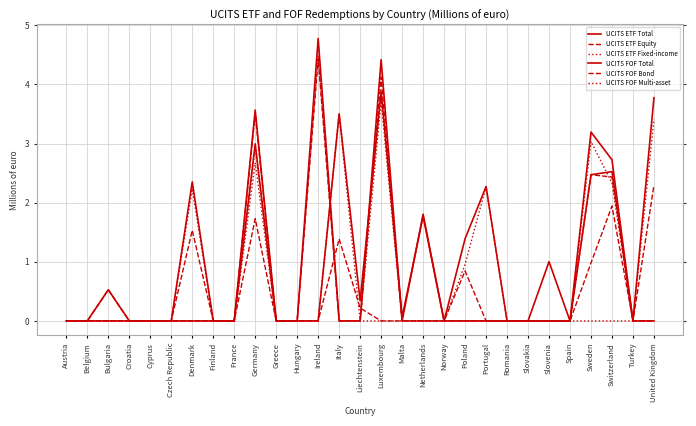

Does the chart have visible grid lines?

Yes